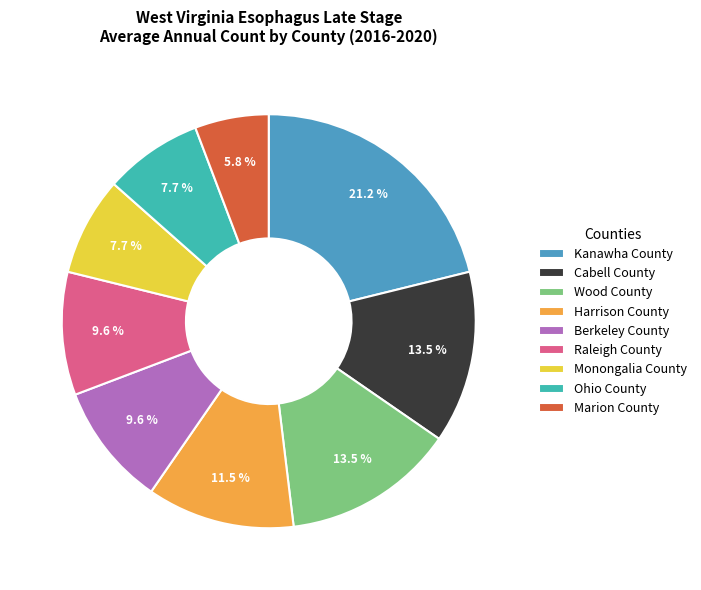

How many slices are in this pie chart?

9